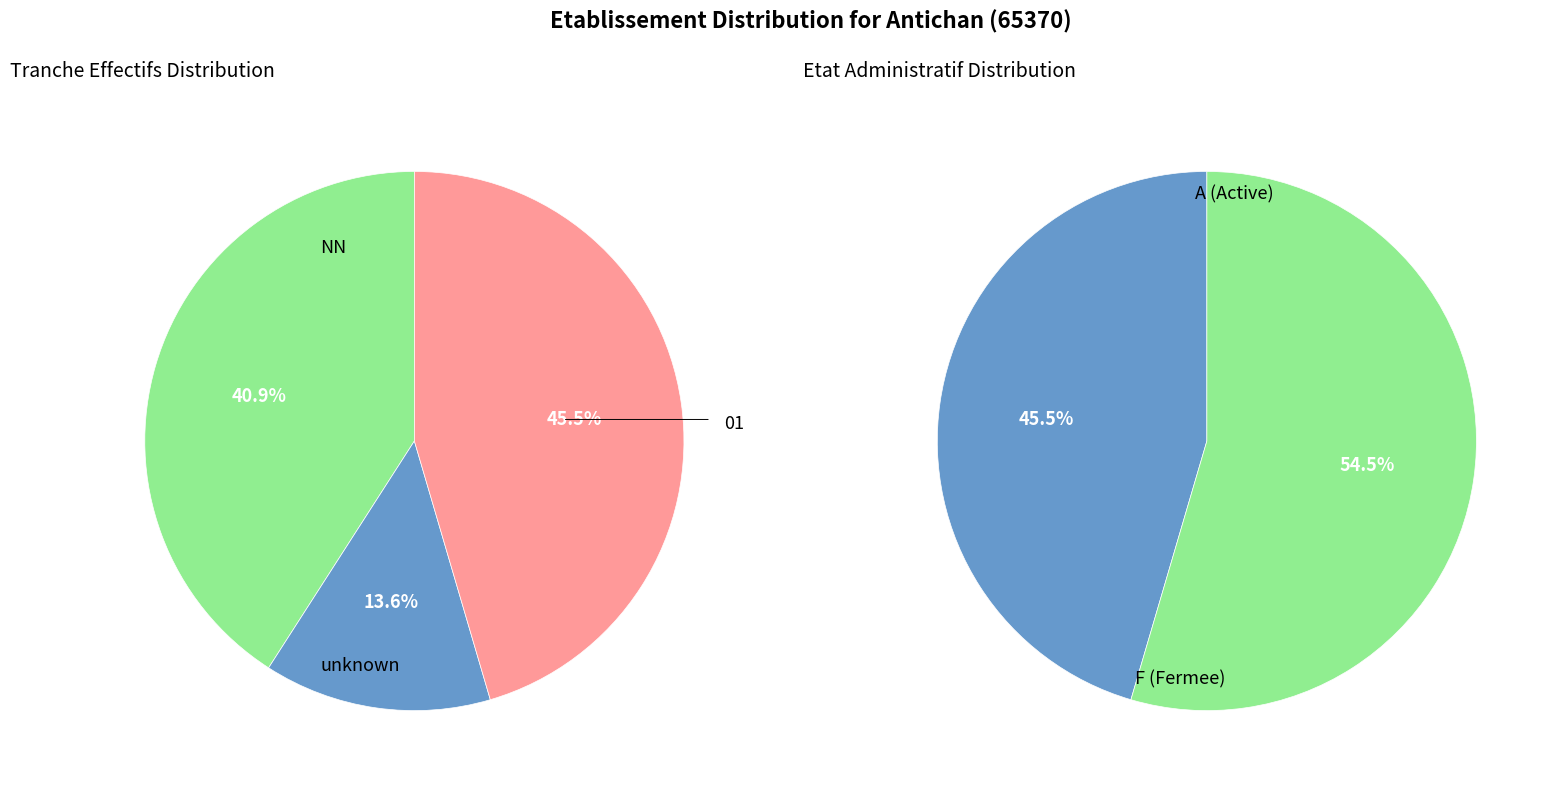

Count the number of slices in the pie.

2